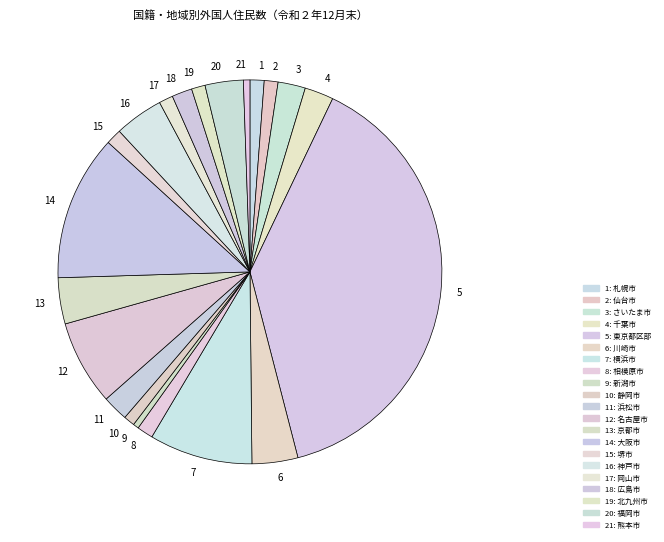

Count the number of slices in the pie.

21